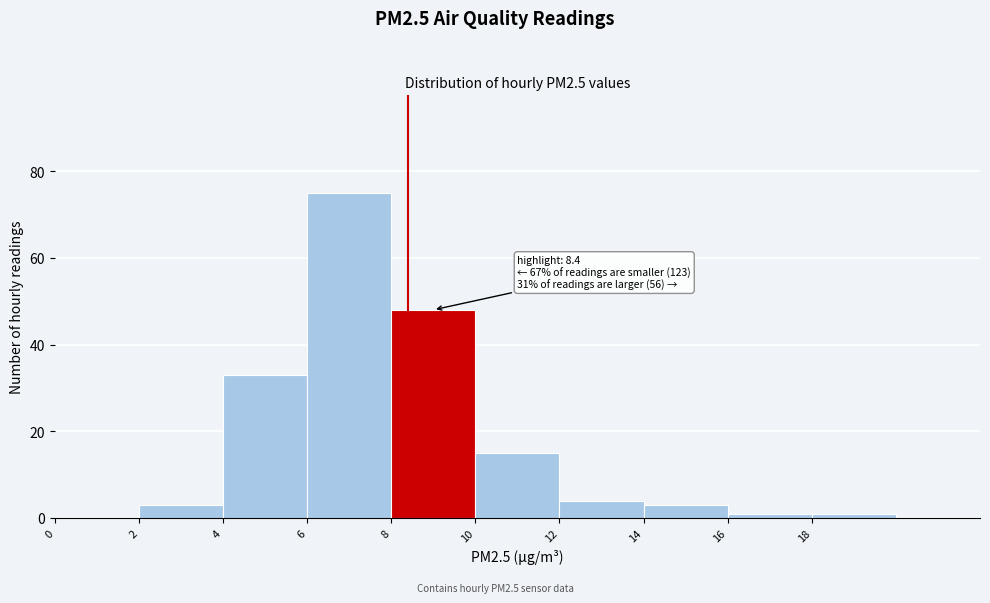

Which range on the x-axis has the tallest bar?

6 to 8